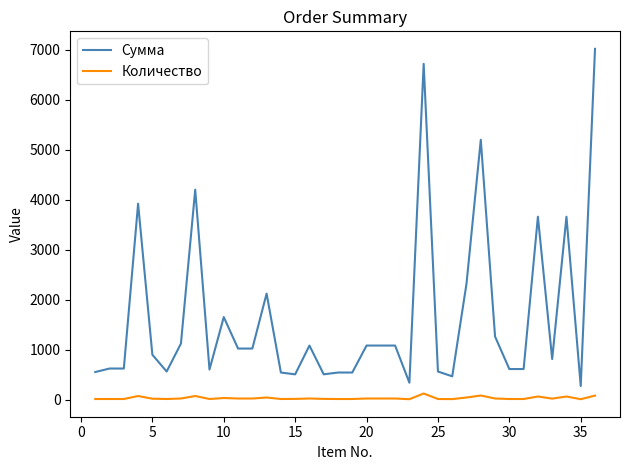

Which series has the largest range (max minus min)?

Сумма